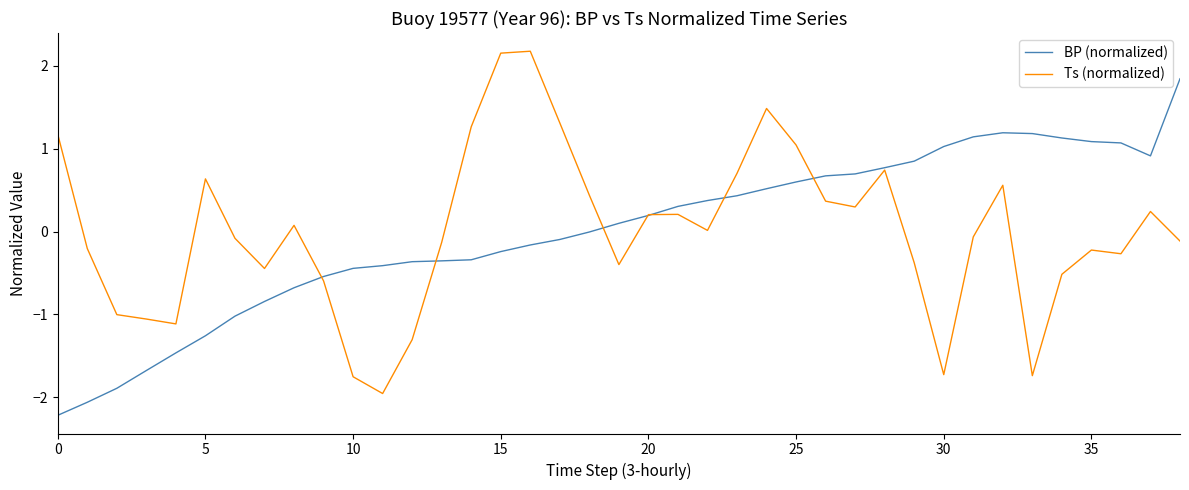

What is the maximum value for Ts (normalized)?

2.2